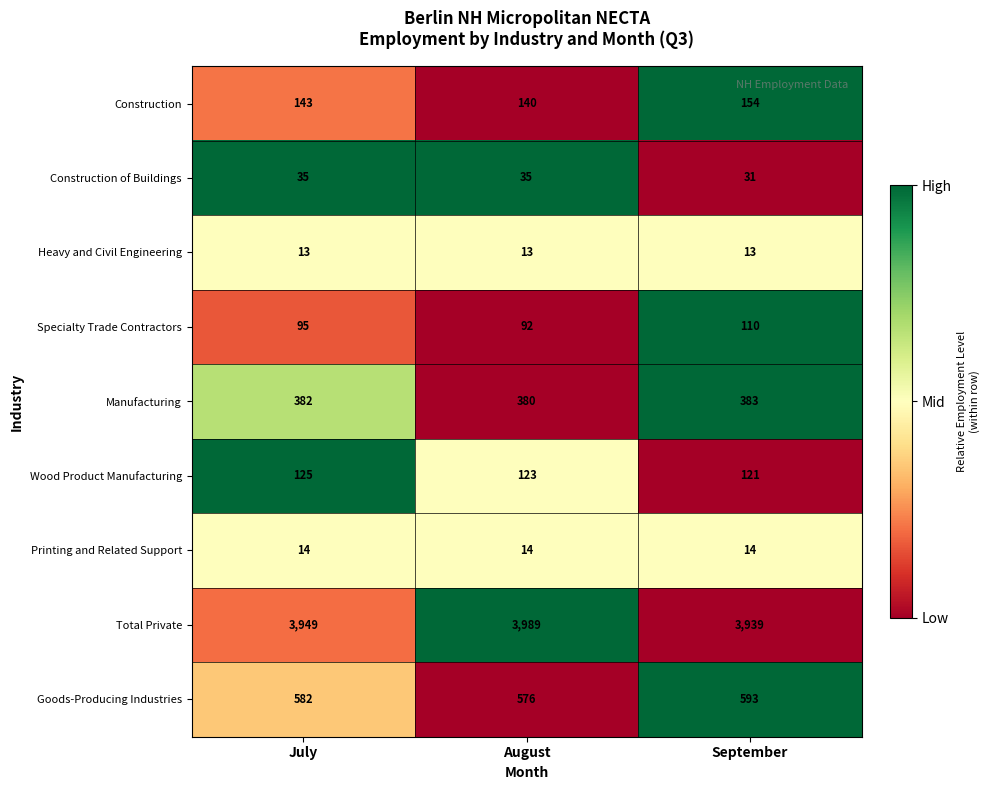

What is the difference between the highest and lowest values at July?

3936